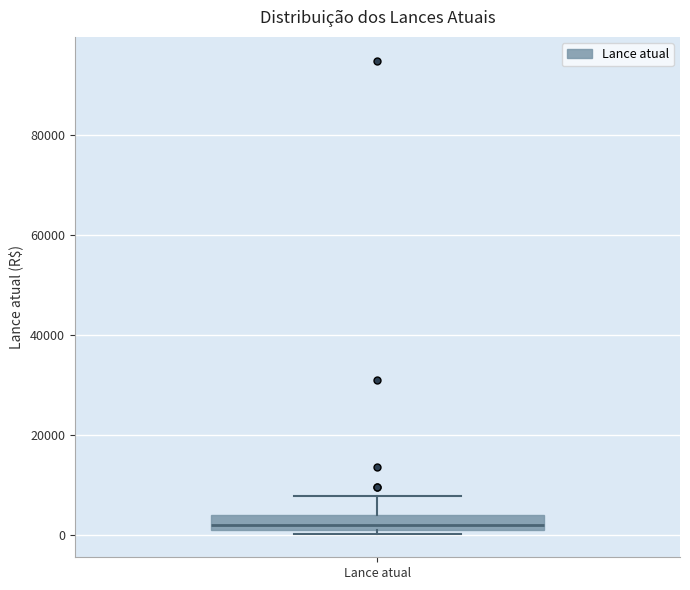

Read this box plot against the y-axis: the position of the median line, the range covered by the box, and the ends of both whiskers. The values are not printed on the chart, so give them approximately, as read against the axis.

median 2000, box 0 to 4000, whiskers 0 (just below the box's lower edge) to 8000